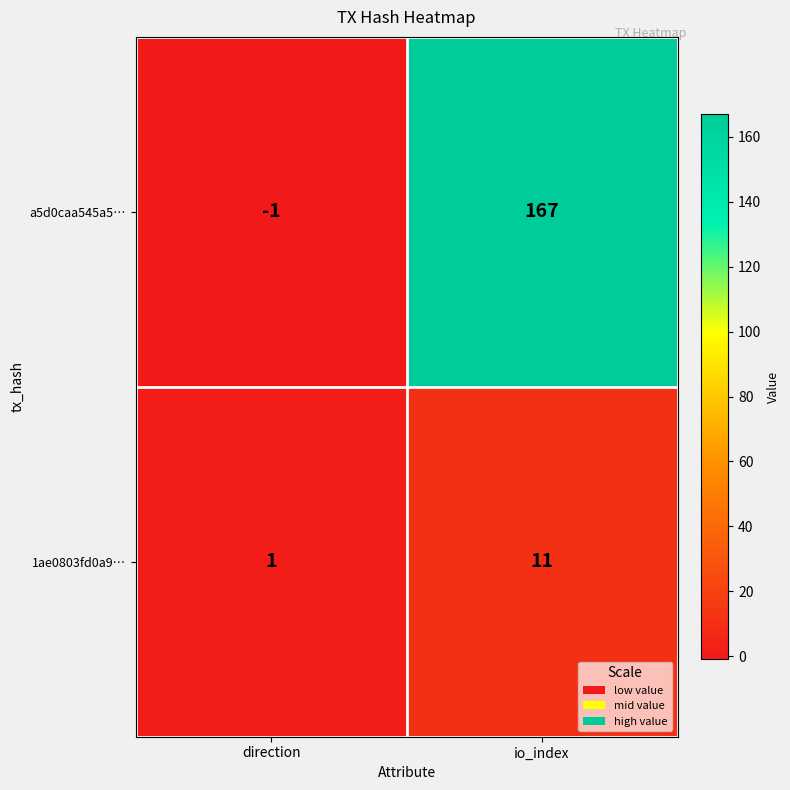

Which series has the widest spread of values?

a5d0caa545a5…